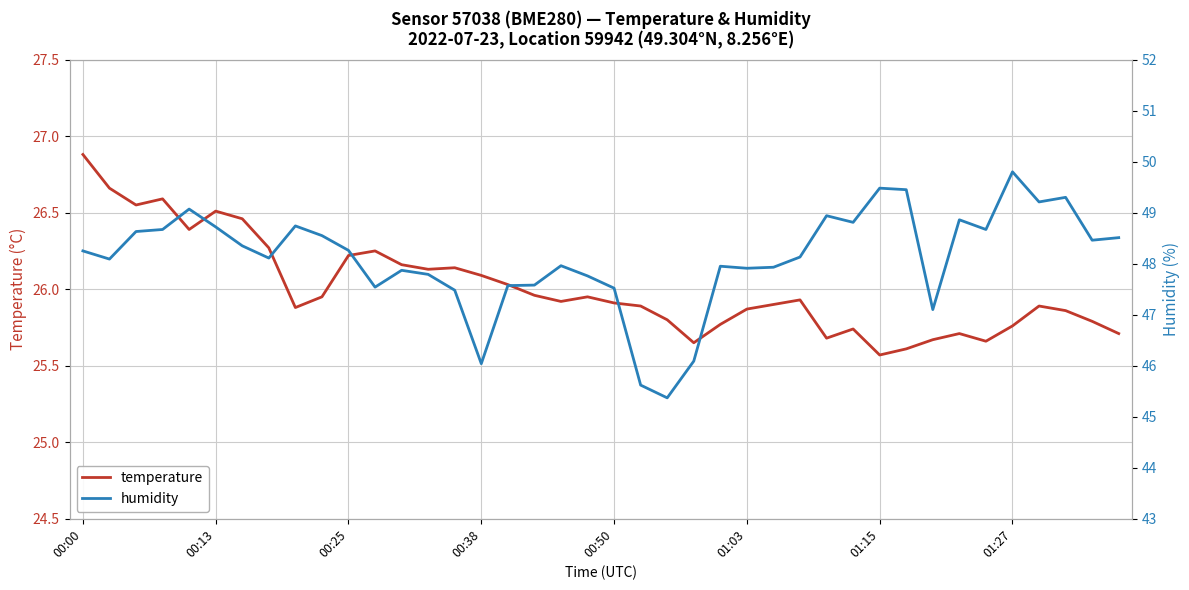

True or false: temperature and humidity intersect in this chart.

False